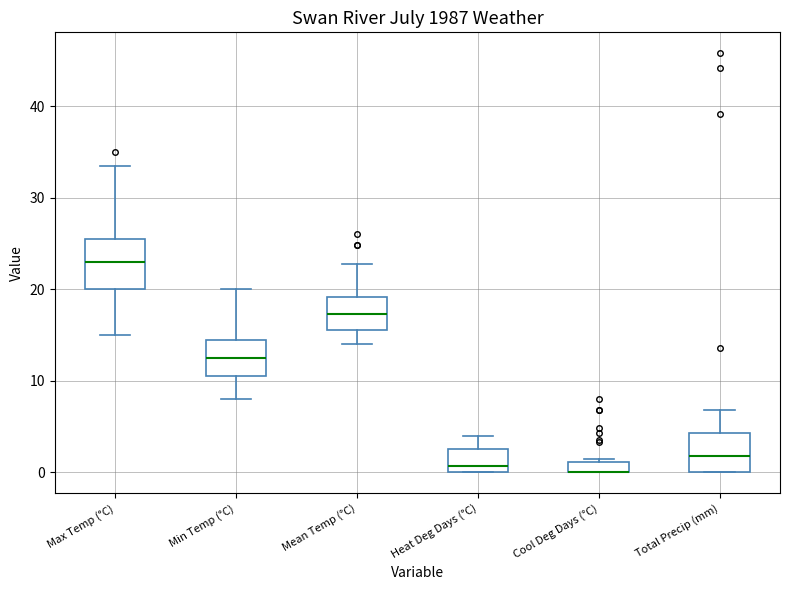

Where is the lower edge of the box for Total Precip (mm) on the y-axis? The values are not printed on the chart, so give them approximately, as read against the axis.

0